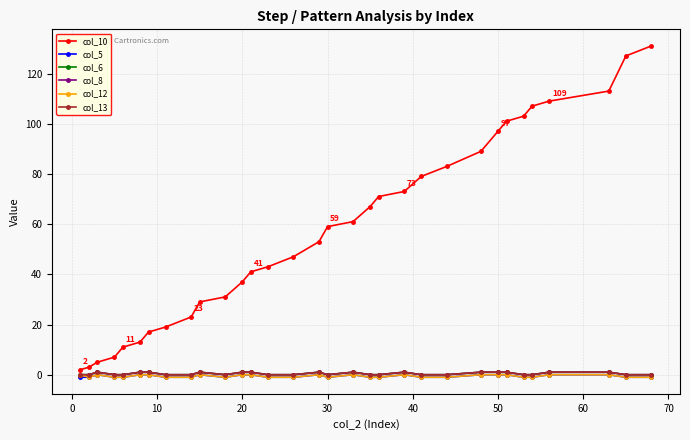

What is the difference between the maximum and second lowest values in the col_10 series?

128